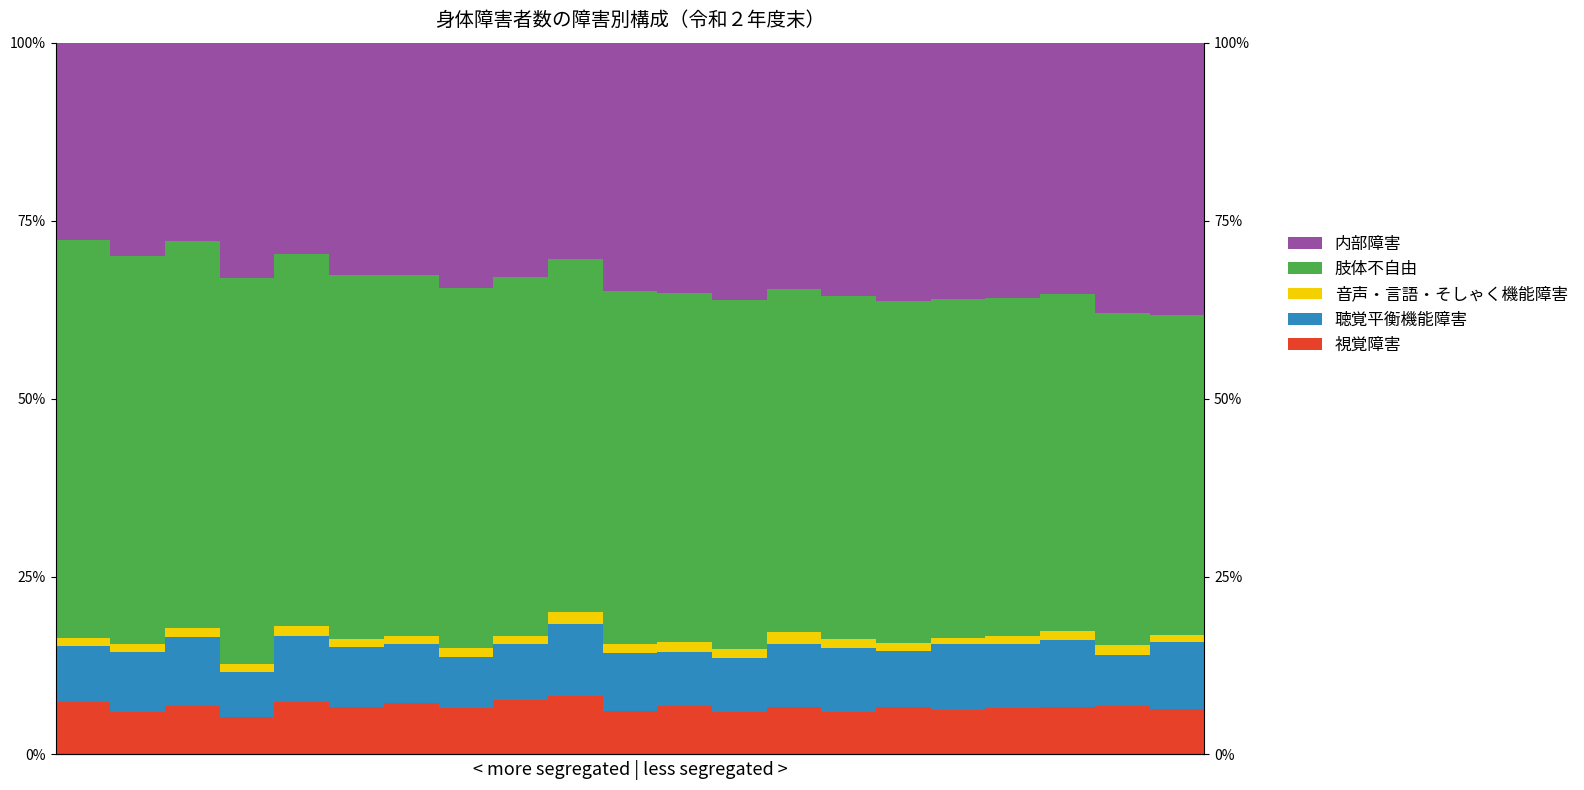

The 内部障害 series shows 34.5 at 7. True or false?

True